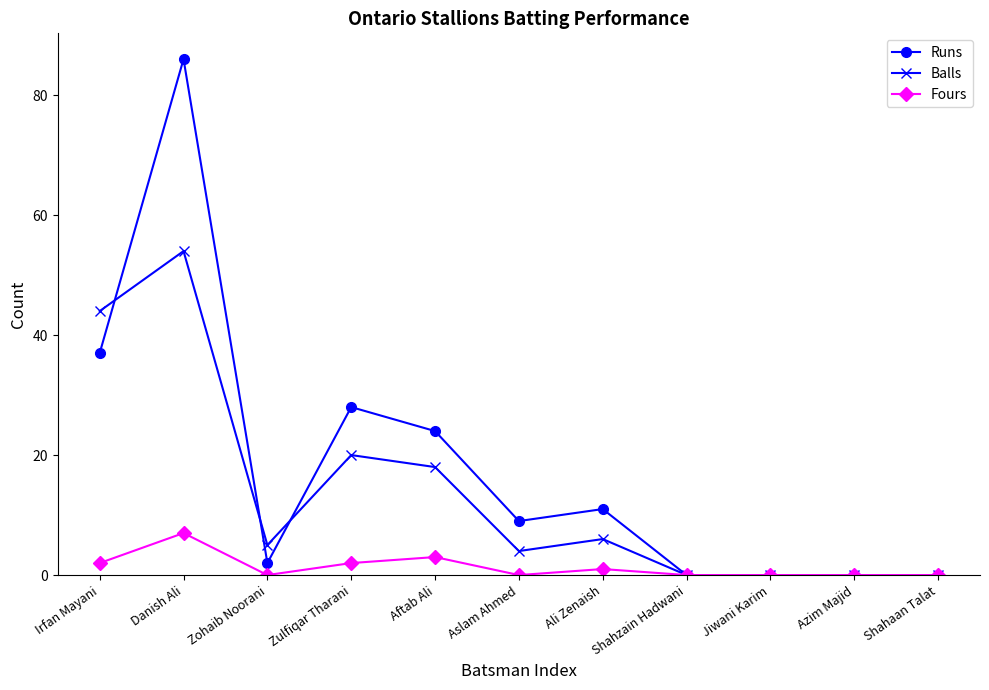

Which series has the largest total across all categories?

Runs